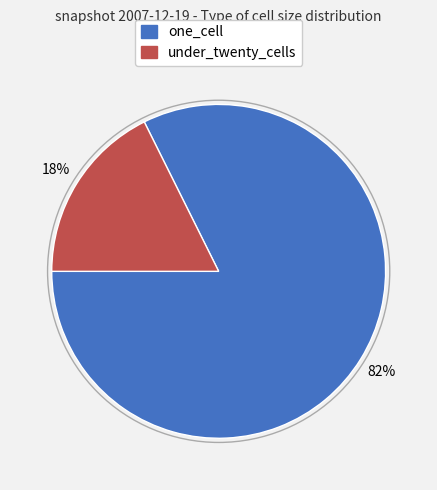

To the nearest percent, what percentage of the pie is one_cell?

82%